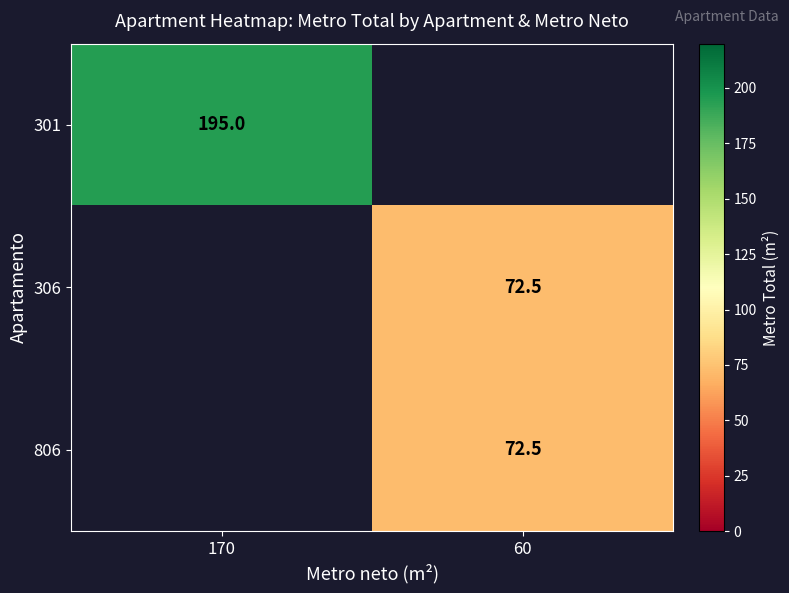

The 301 series shows 195.0 at 170. True or false?

True